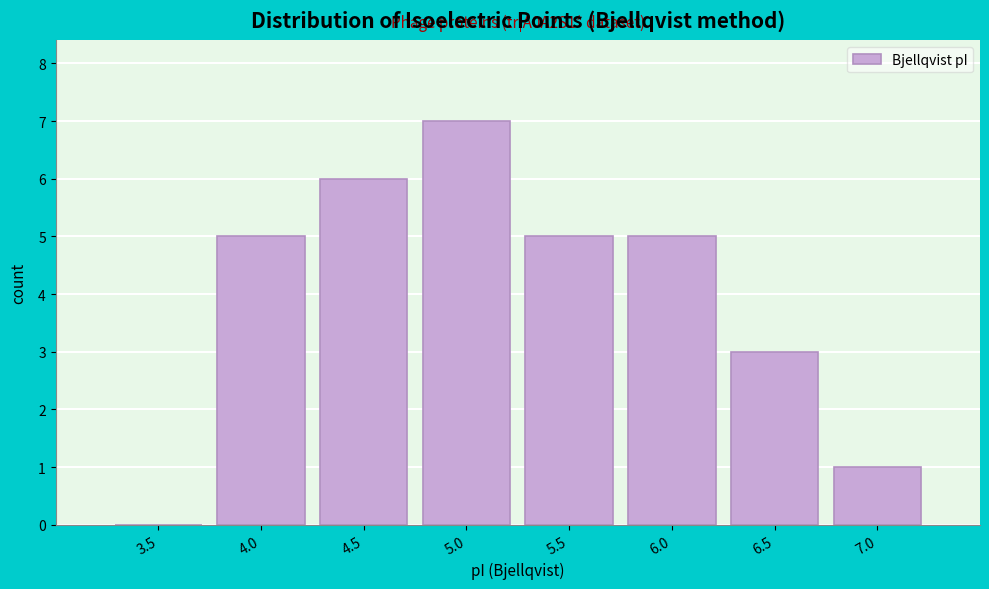

What is the sum of all values?

32